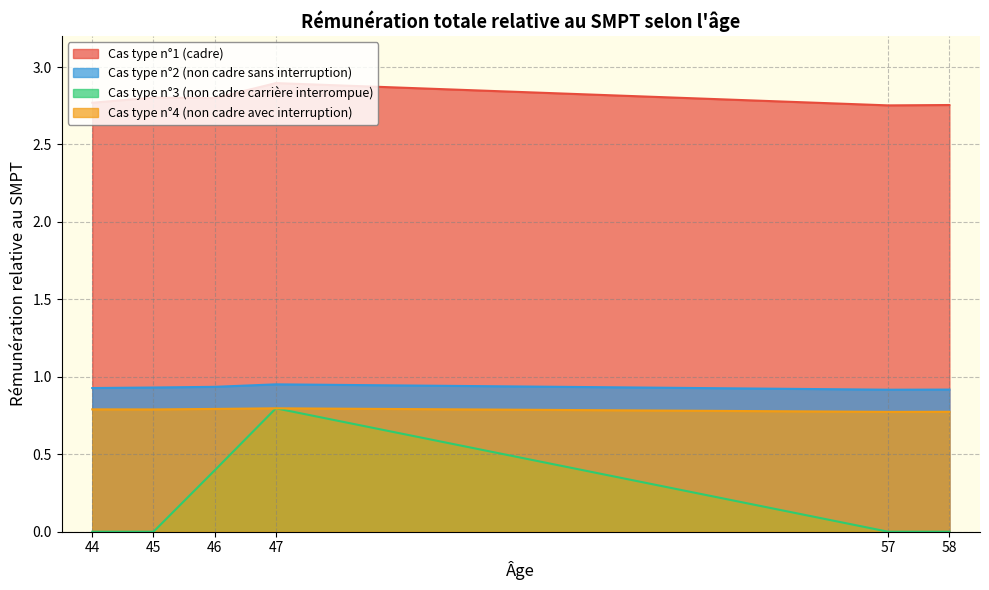

At which label is Cas type n°1 (cadre) closest to 2?

57